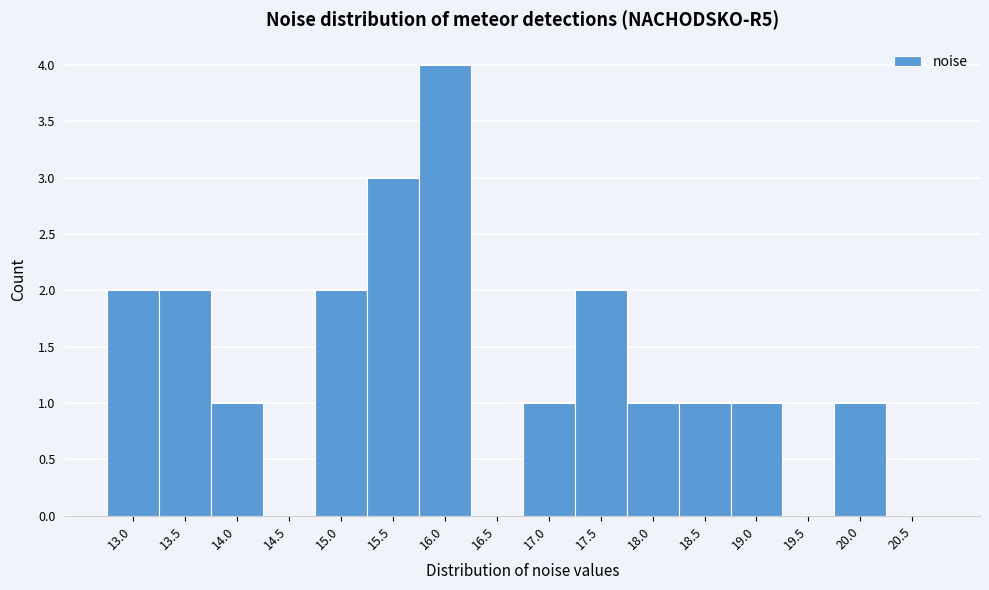

Reading left to right, list all the values displayed in this chart.

13.0=2	13.5=2	14.0=1	14.5=0	15.0=2	15.5=3	16.0=4	16.5=0	17.0=1	17.5=2	18.0=1	18.5=1	19.0=1	19.5=0	20.0=1	20.5=0